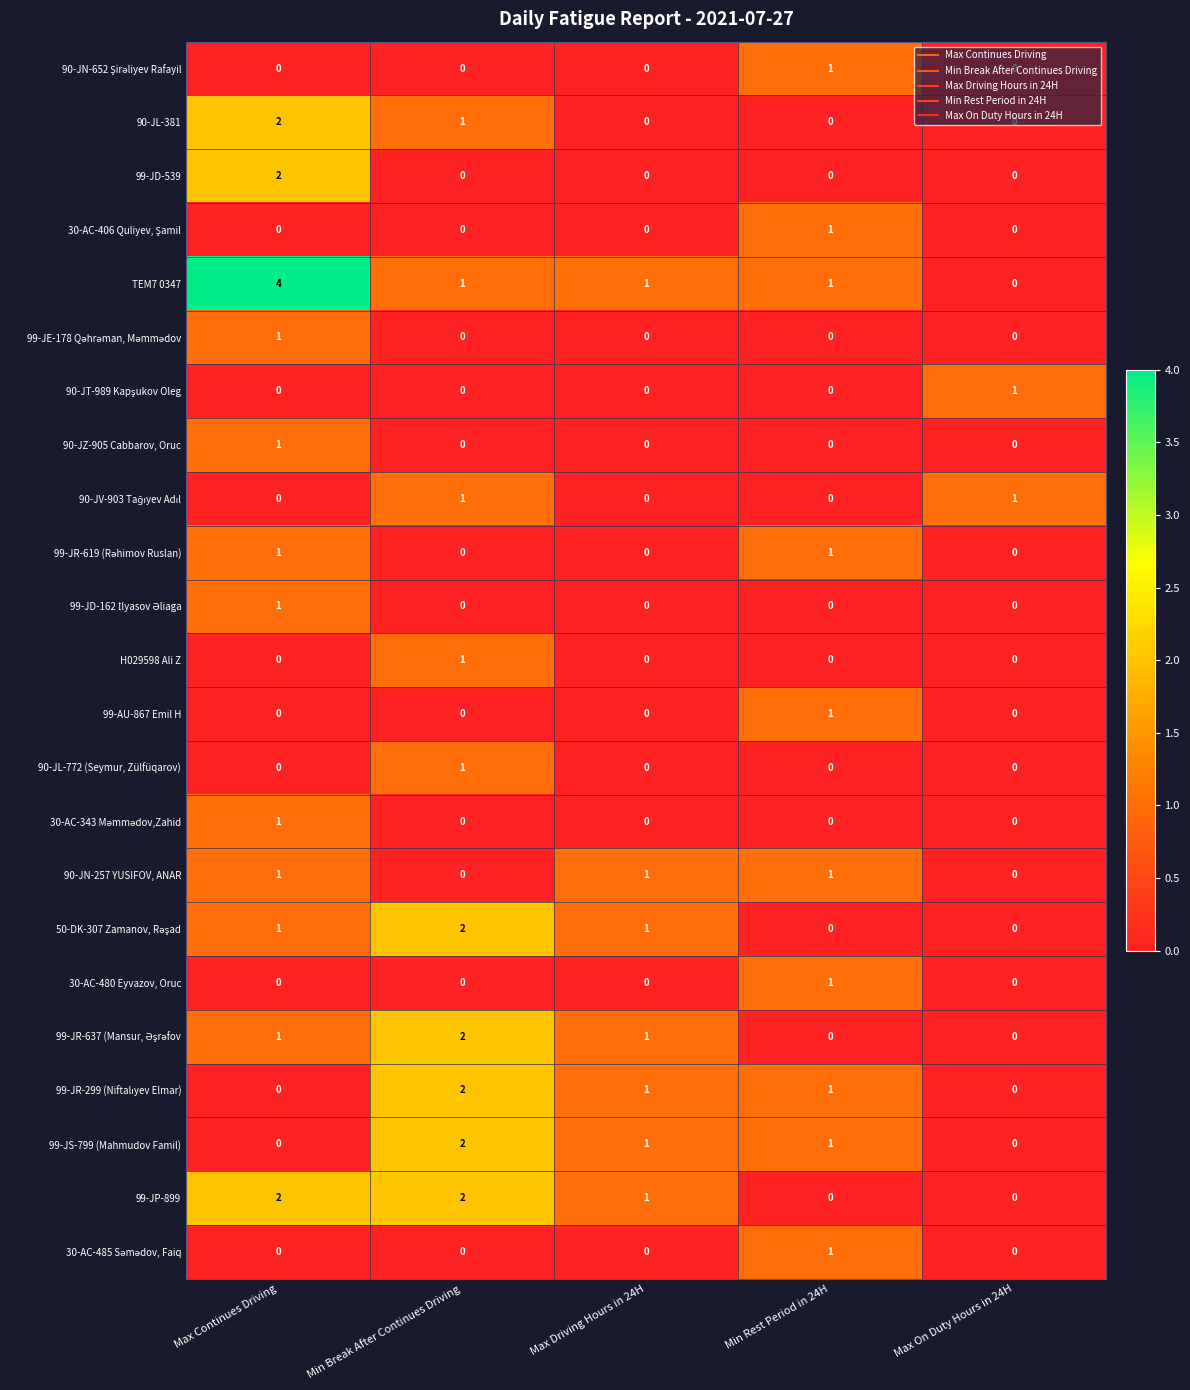

Which series has the largest range (max minus min)?

TEM7 0347